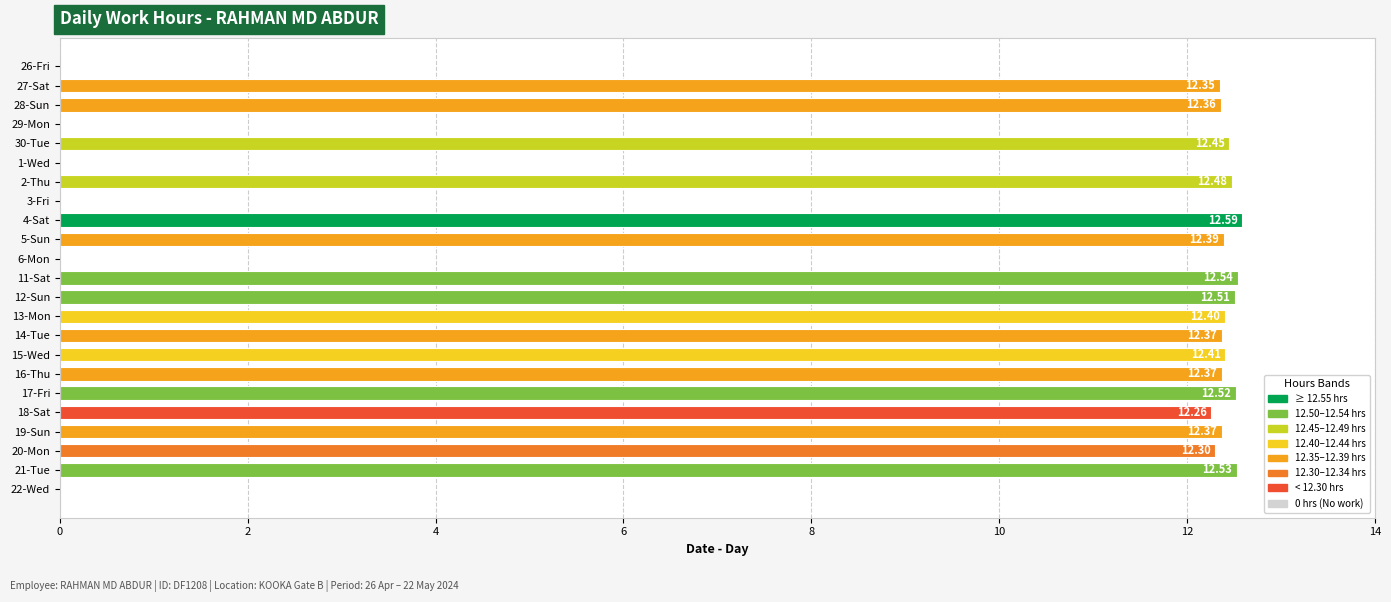

What is the ratio of the value at 12-Sun to the value at 14-Tue?

1.0